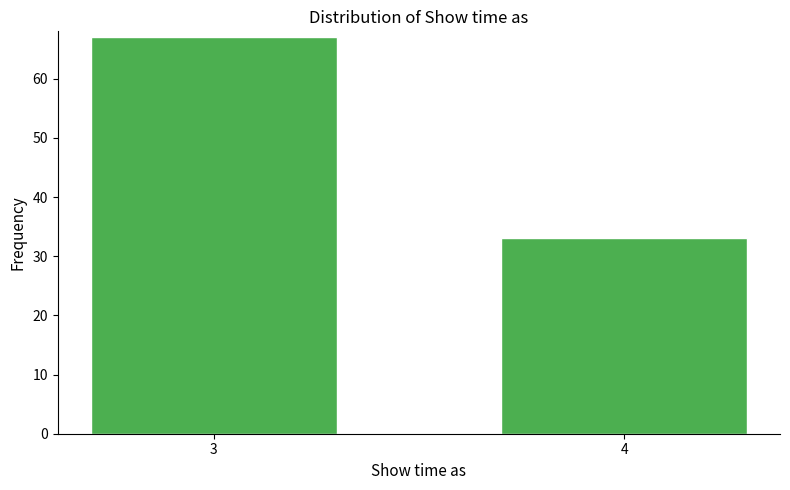

Reading right to left, extract all data points from this chart.

33	67